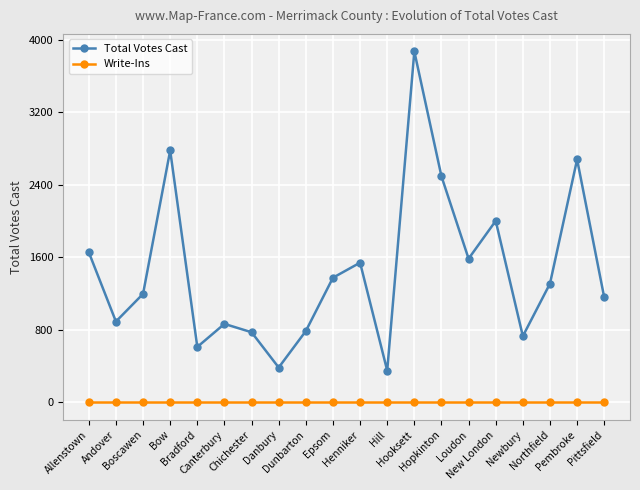

Does the chart have visible grid lines?

Yes